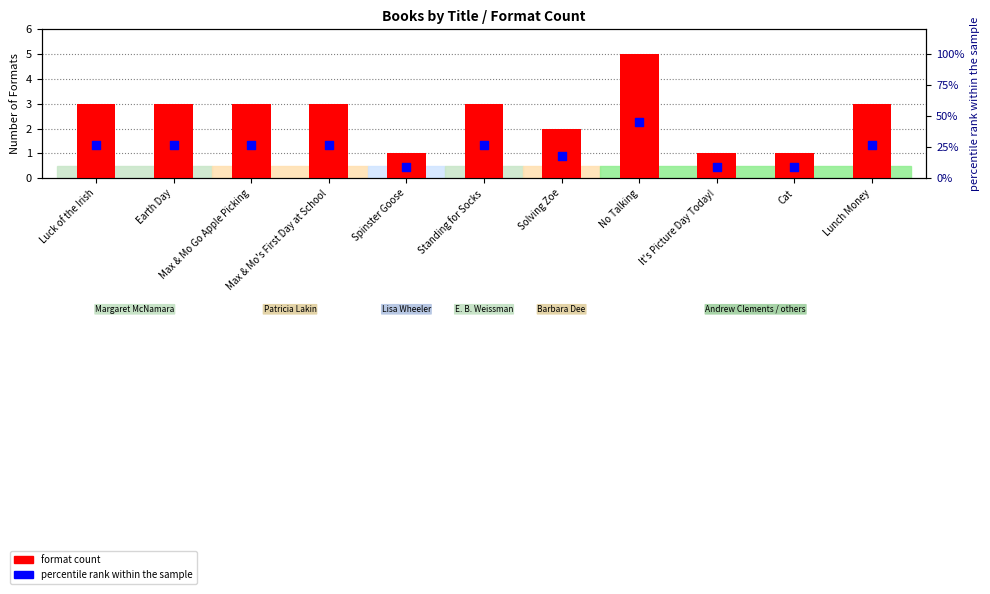

What are all the series names shown in the legend?

format count, percentile rank within the sample